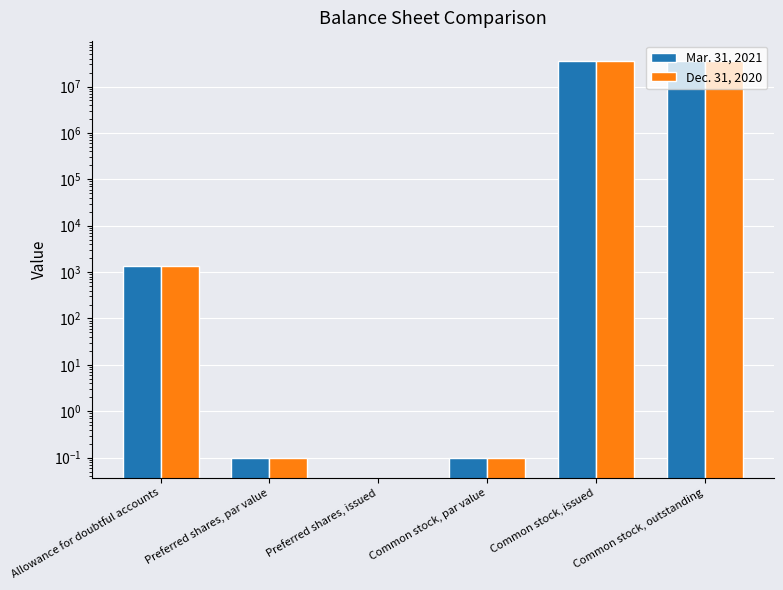

What is the value of the Dec. 31, 2020 bar at the 2nd from the left?

0.1